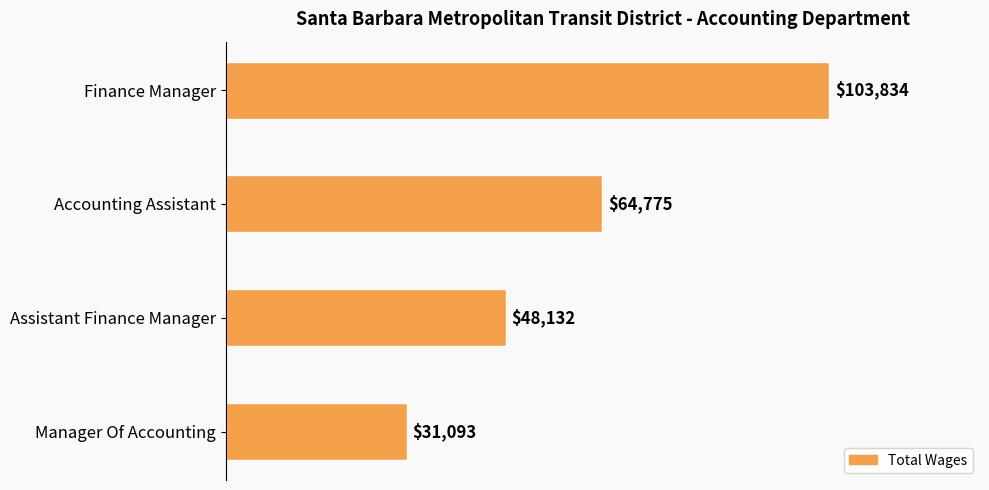

What is the maximum value shown in the chart?

103834